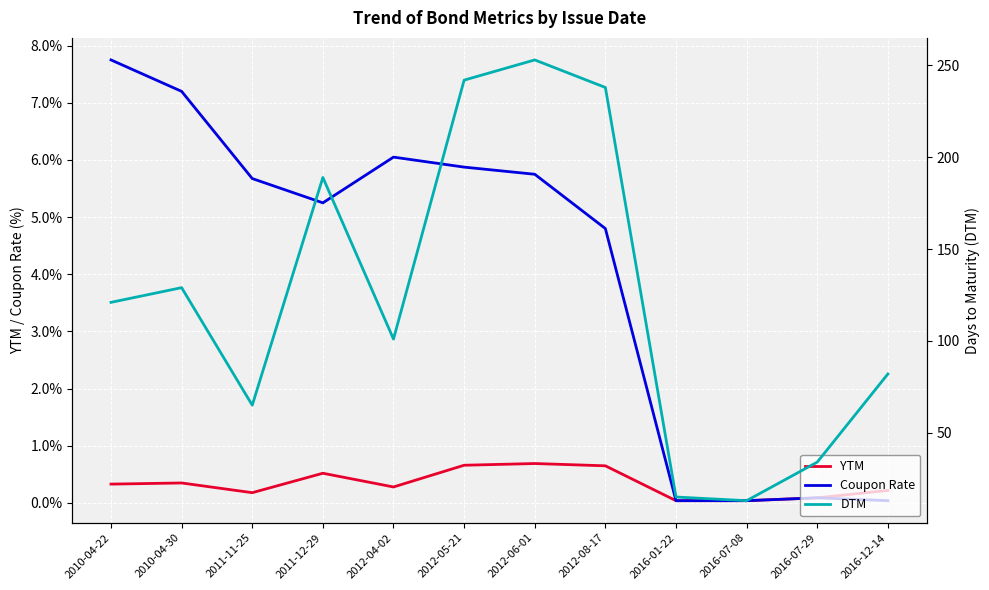

Which series has the widest spread of values?

DTM